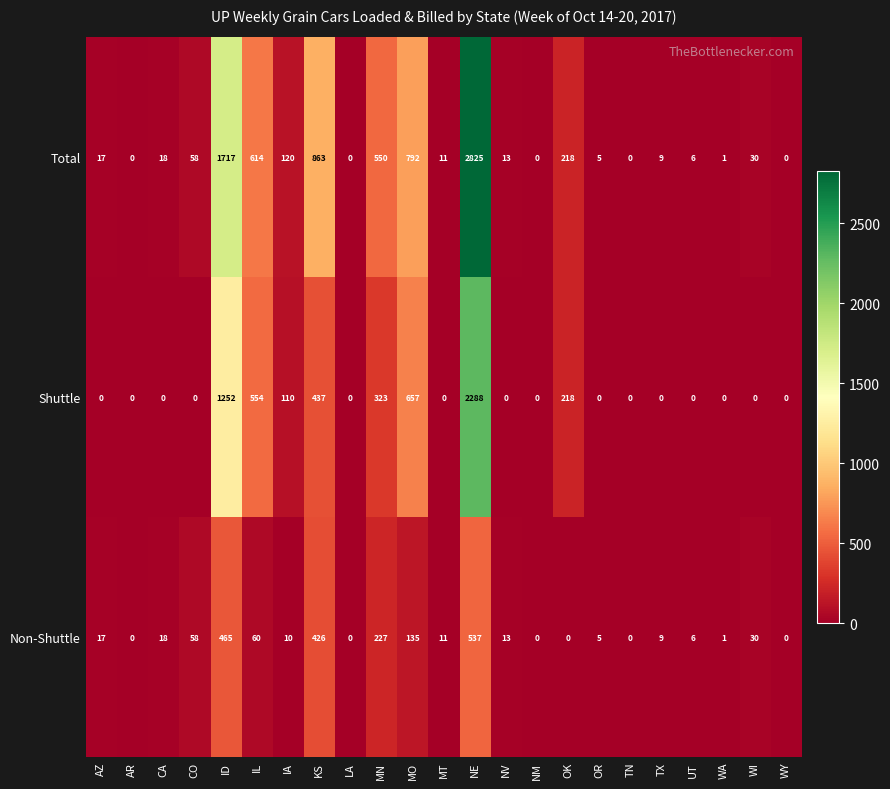

What value does the Non-Shuttle series have at AZ?

17